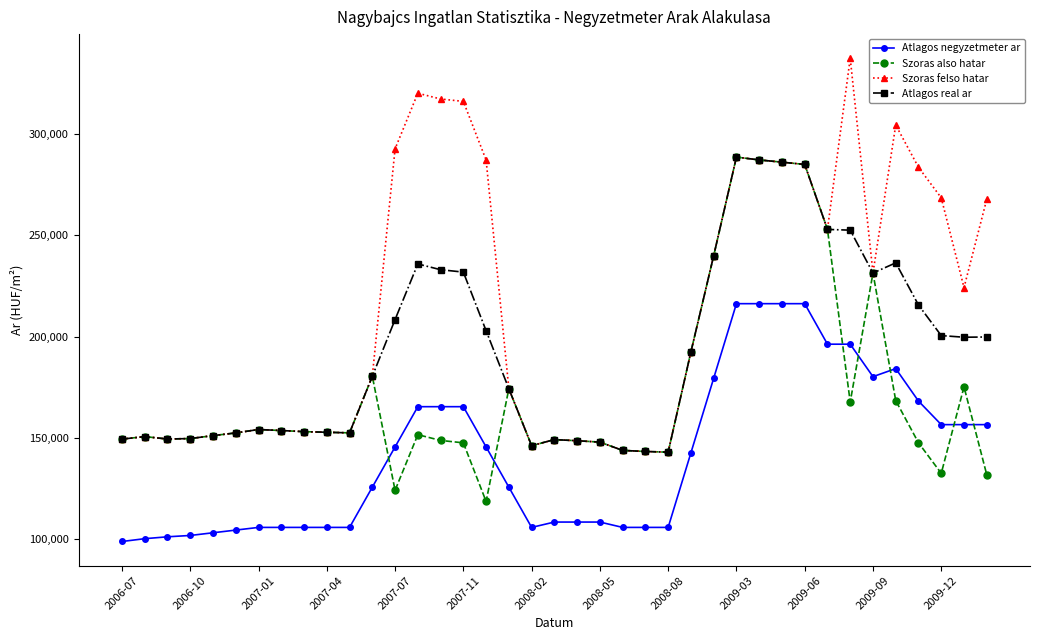

What is the value of the Szoras also hatar point at the 27th from the left?

239911